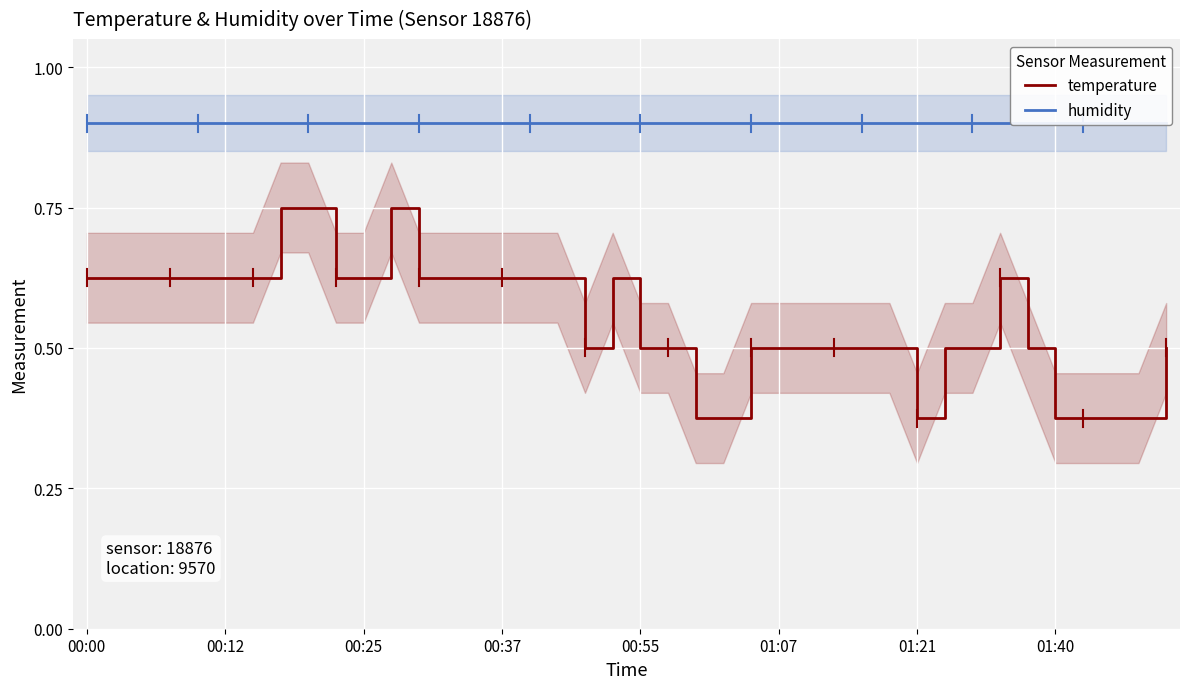

How many temperature values are between 0 and 1?

40